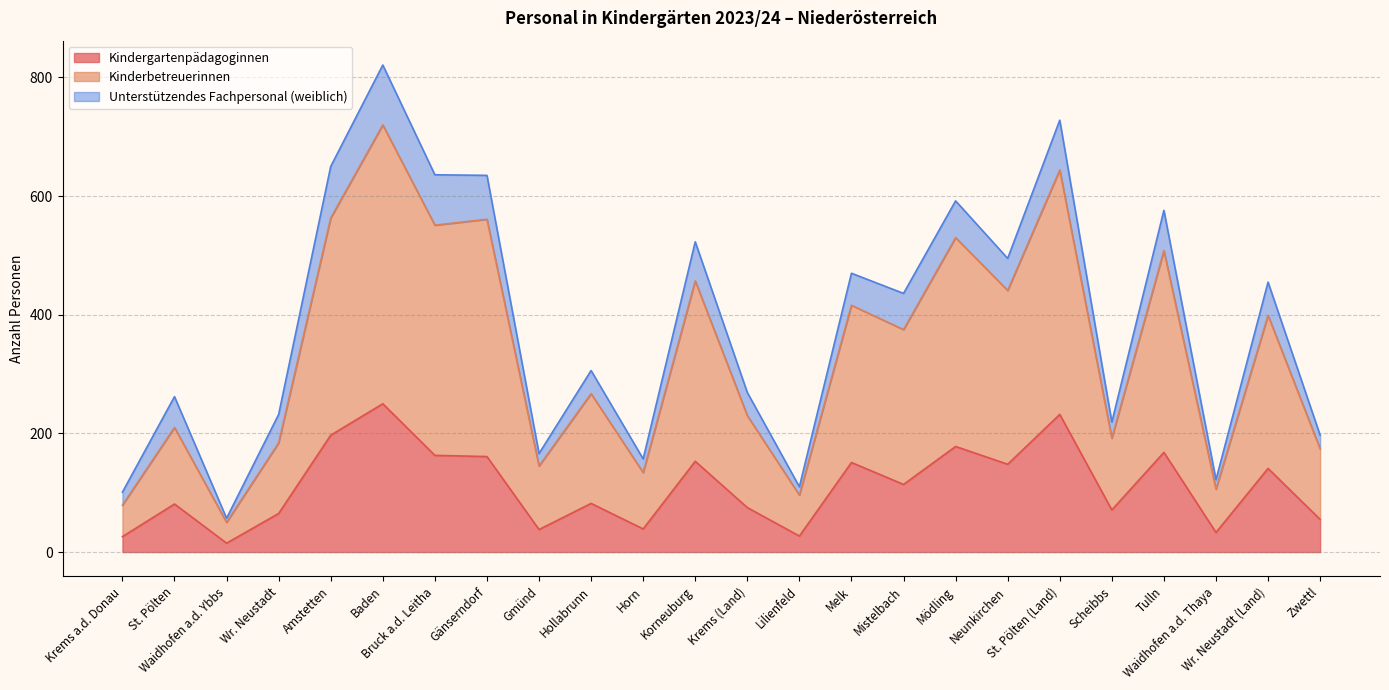

What is the difference between the Kinderbetreuerinnen values at Melk and Hollabrunn?

149